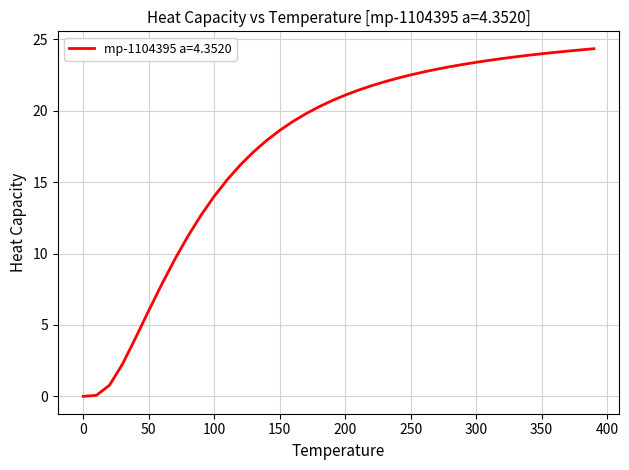

What is the maximum value shown in the chart?

24.3